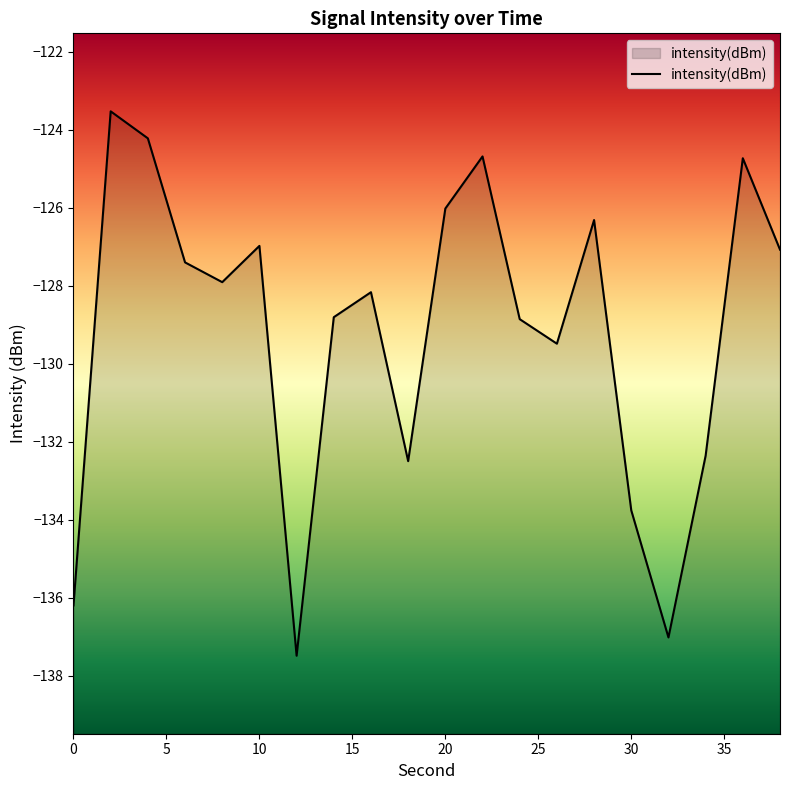

At which category does the chart reach its peak across all series?

2